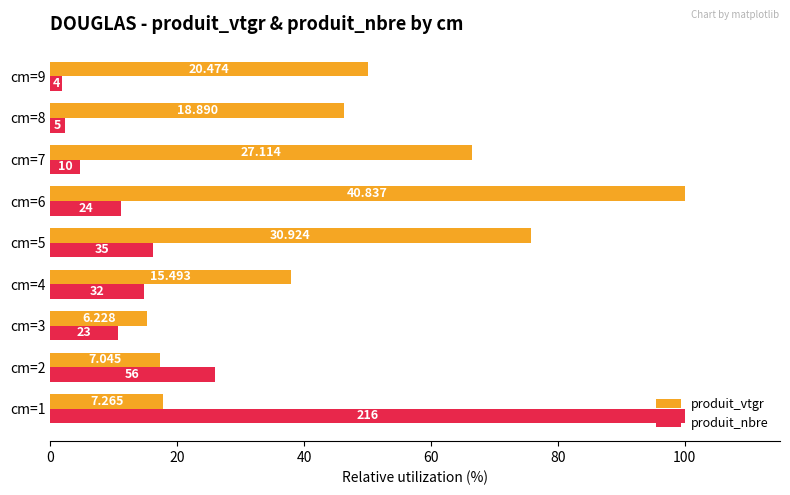

What are all the series names shown in the legend?

produit_vtgr, produit_nbre